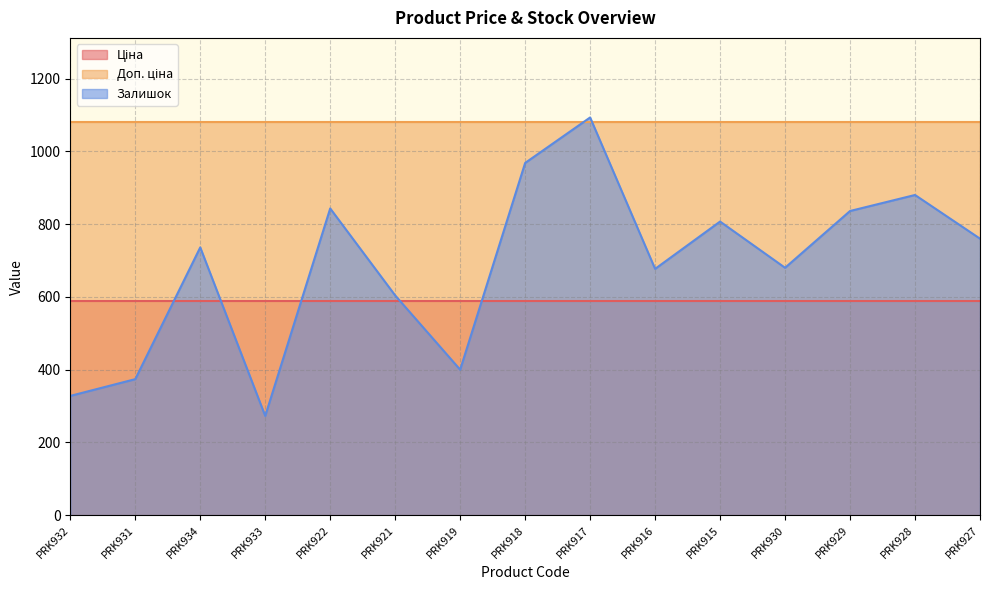

How many distinct data groups are displayed?

3